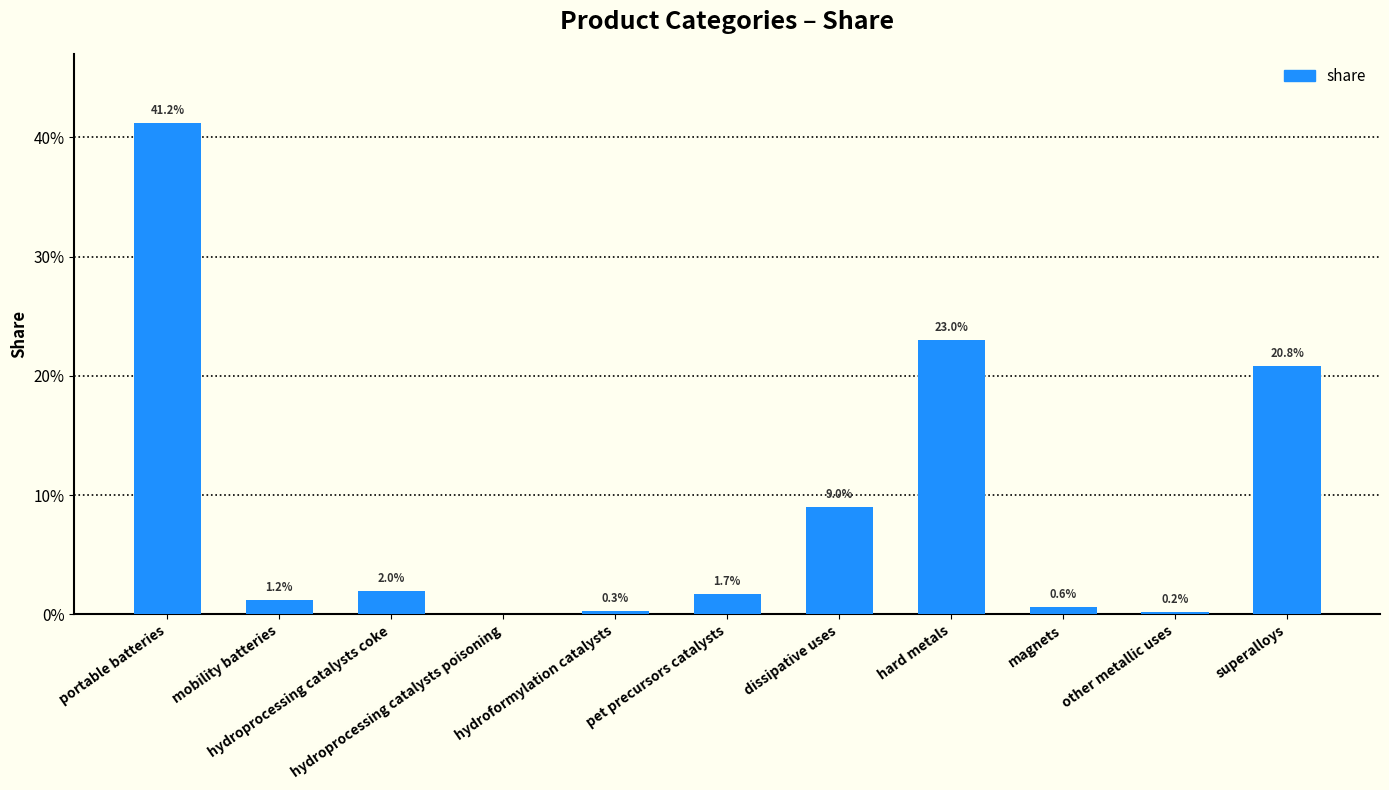

At which category does the chart reach its minimum across all series?

hydroprocessing catalysts poisoning